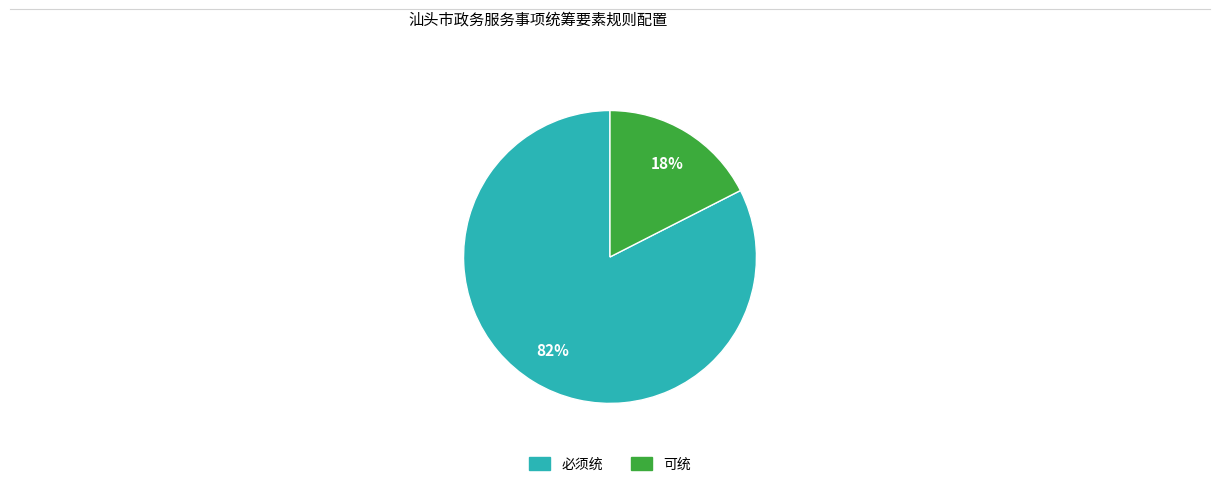

Does any single category account for the majority?

Yes